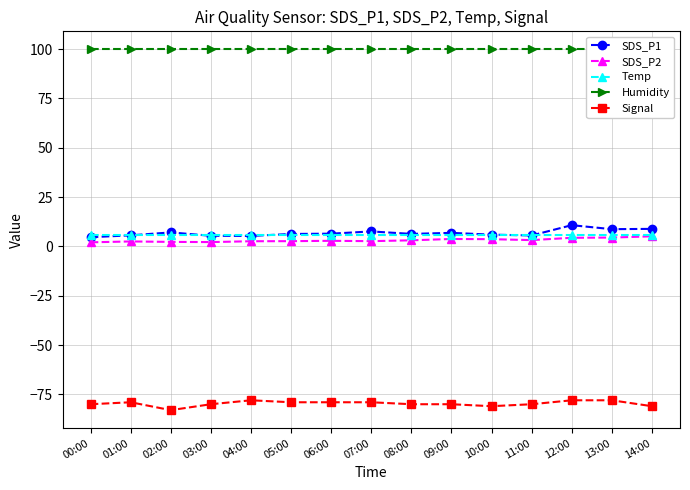

At how many categories does at least one series exceed 97?

15